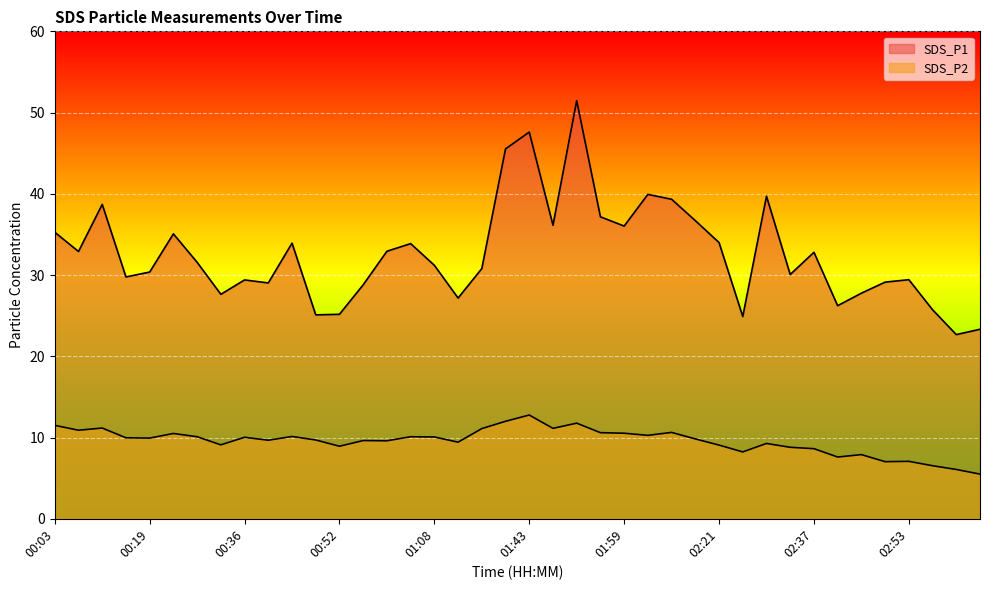

True or false: SDS_P1 has a value of 58.4 at 02:29.

False